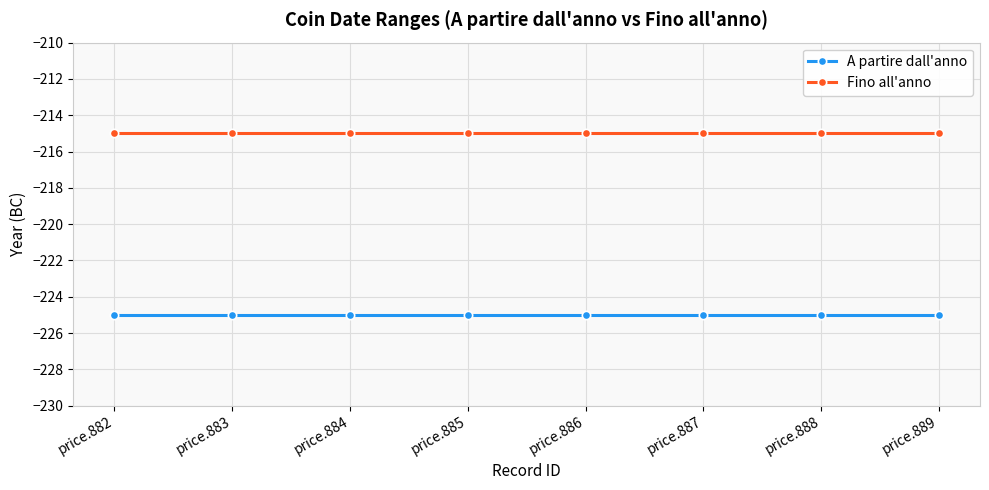

What is the highest value of the Fino all'anno series?

-215